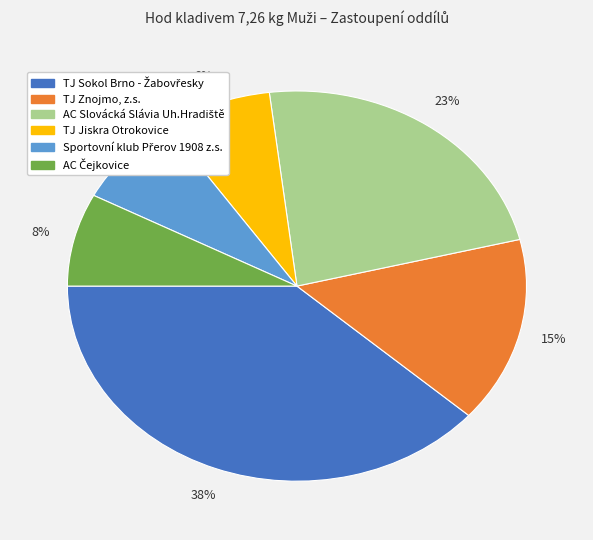

Is it true that TJ Jiskra Otrokovice is 8% of the pie?

True